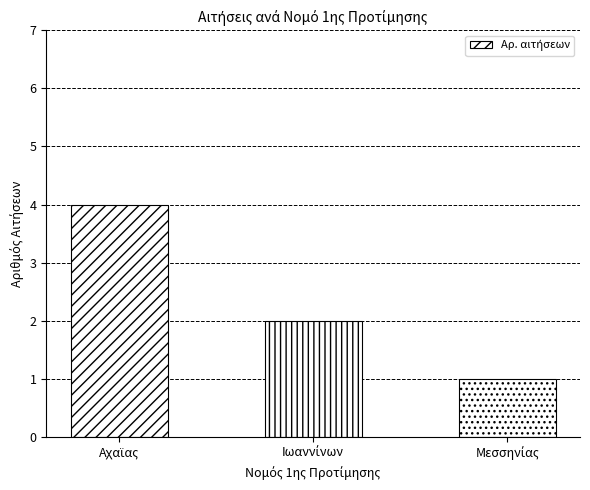

How many values are between 1 and 4?

3